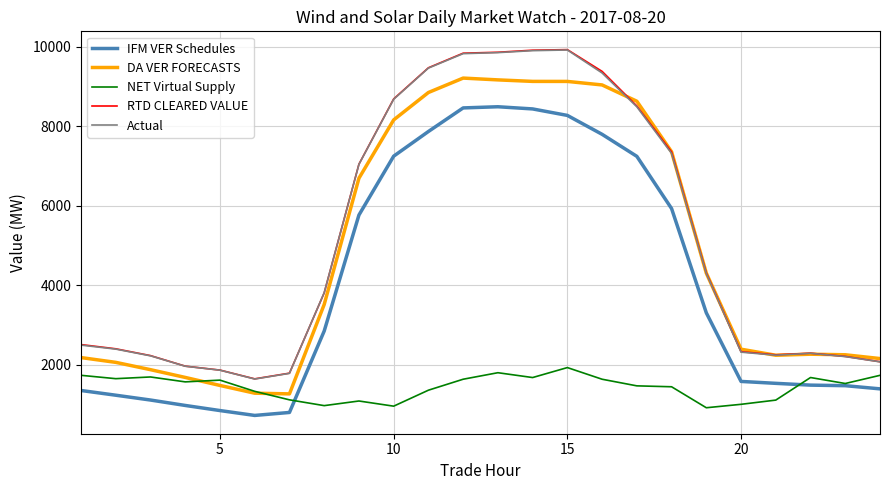

What is the lowest value of the Actual series?

1643.0